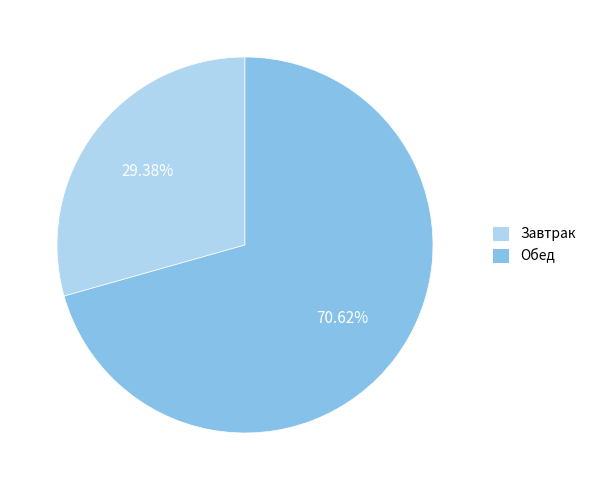

Which has a higher value, Завтрак or Обед?

Обед